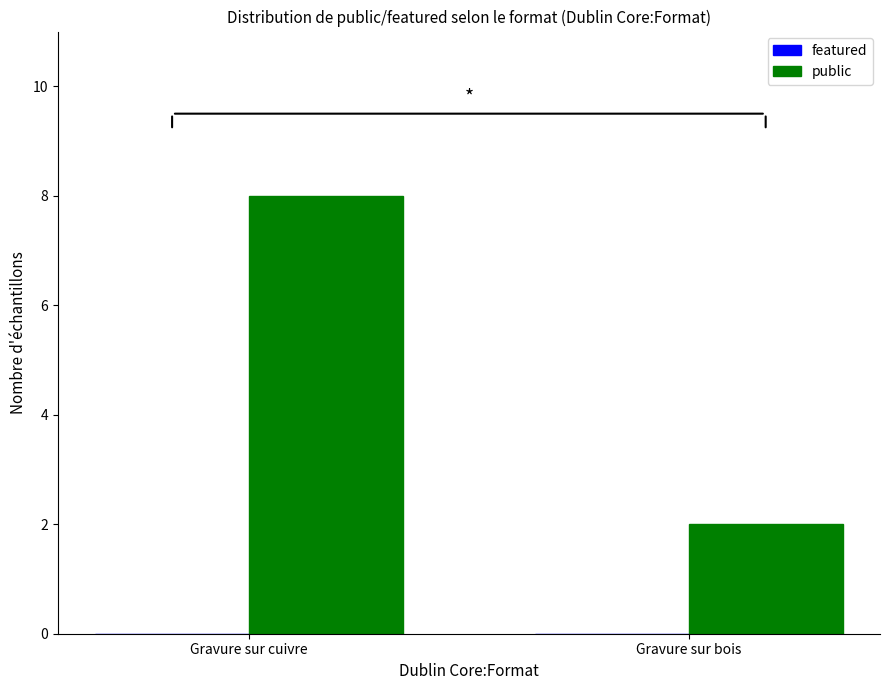

What is the change in value from Gravure sur cuivre to Gravure sur bois?

-6